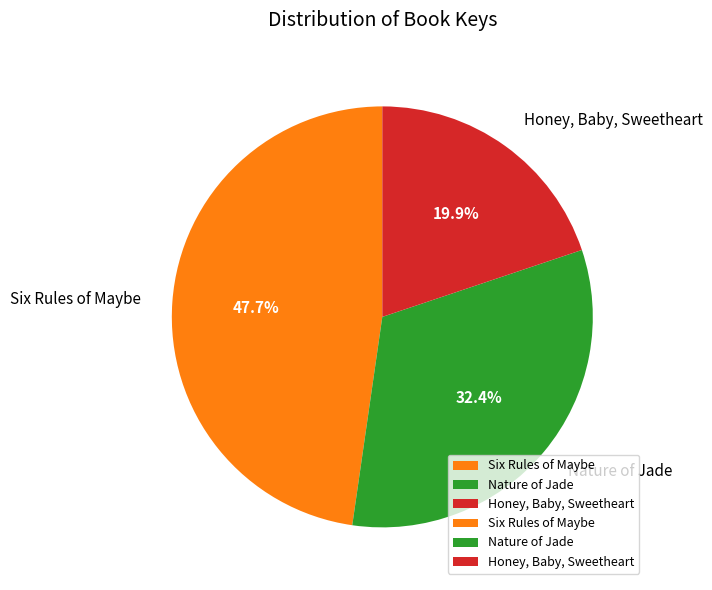

Does Honey, Baby, Sweetheart represent more than half of the total?

No